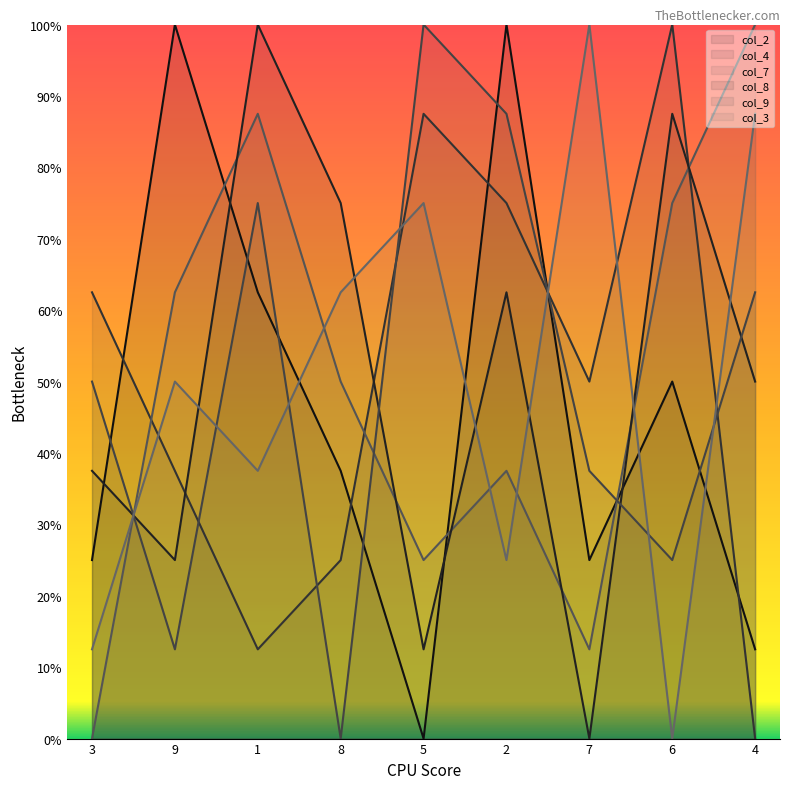

Between 9 and 1, which series saw the biggest shift?

col_8